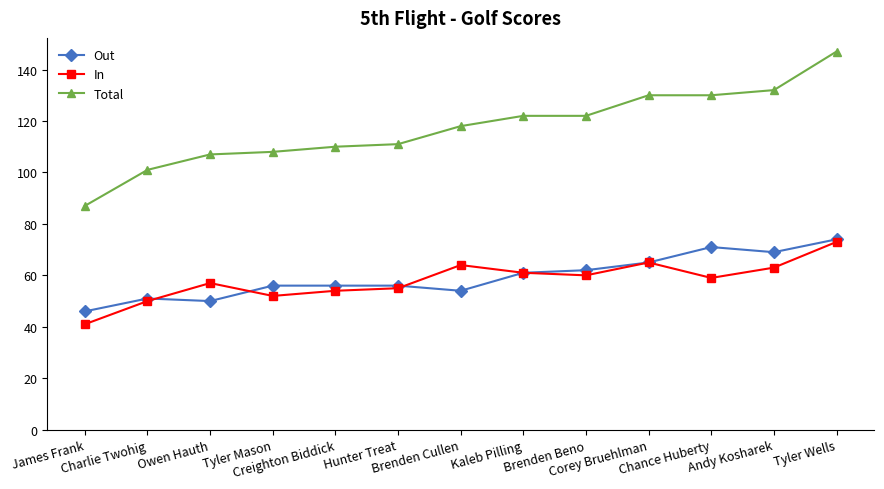

In In, how many points are lower than both neighbors (excluding endpoints)?

3